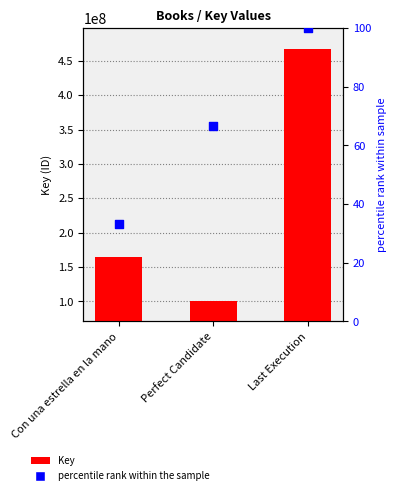

What are all the series names shown in the legend?

Key, percentile rank within the sample